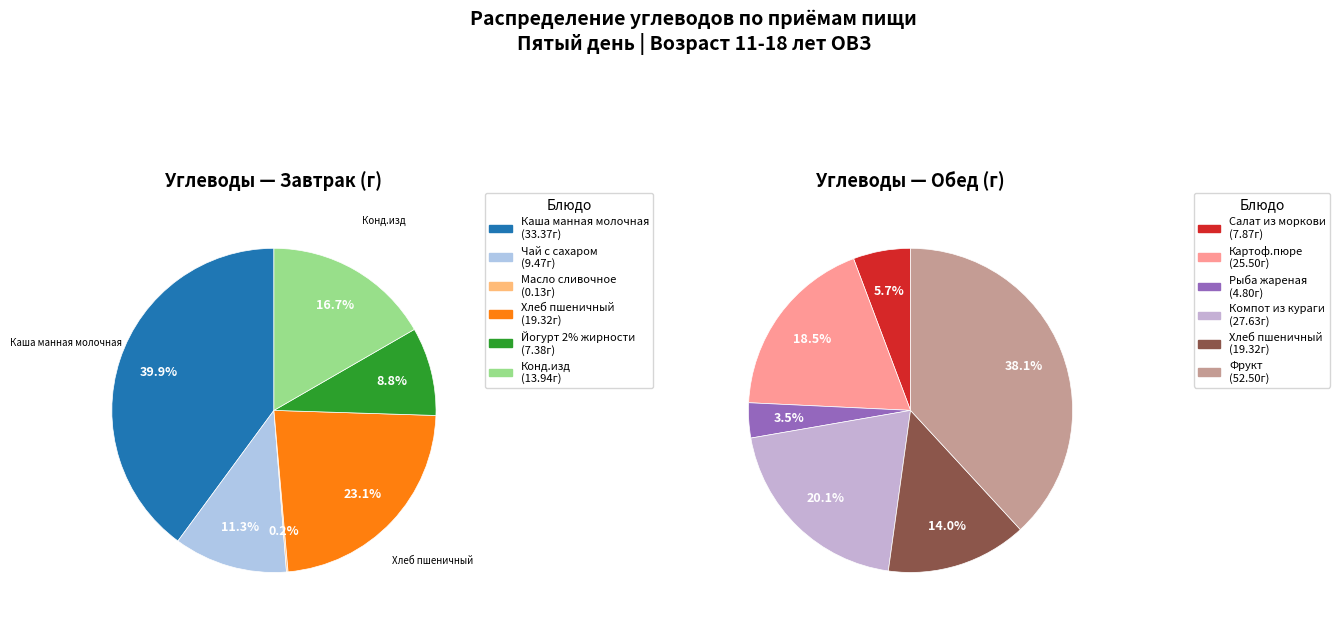

Combined, do Завтрак and Обед account for over 50%?

Yes